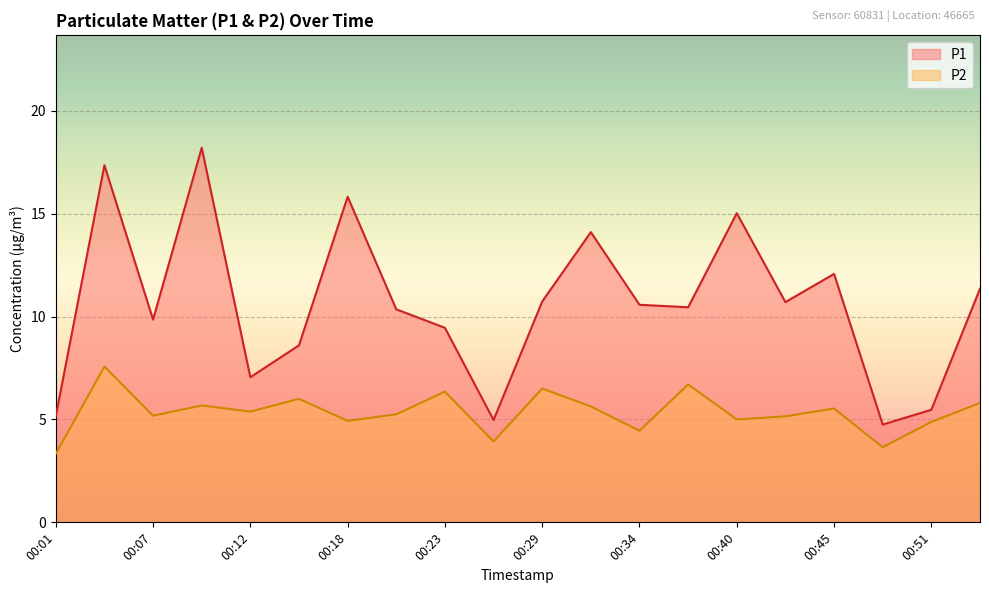

List the series in order of their peak value, highest first.

P1, P2